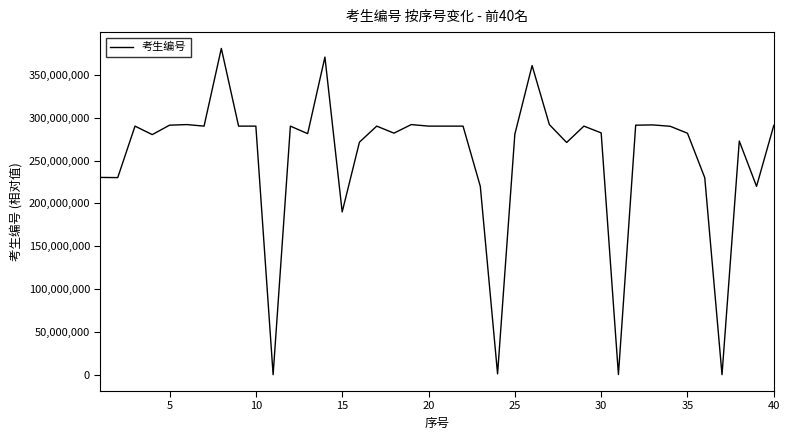

What is the greatest value displayed?

380900559